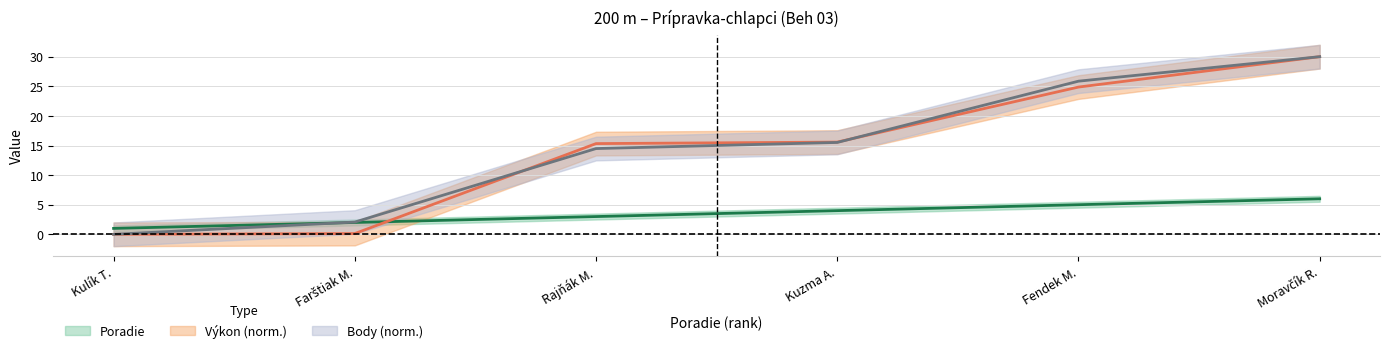

At which label is Body closest to 15?

Rajňák M.